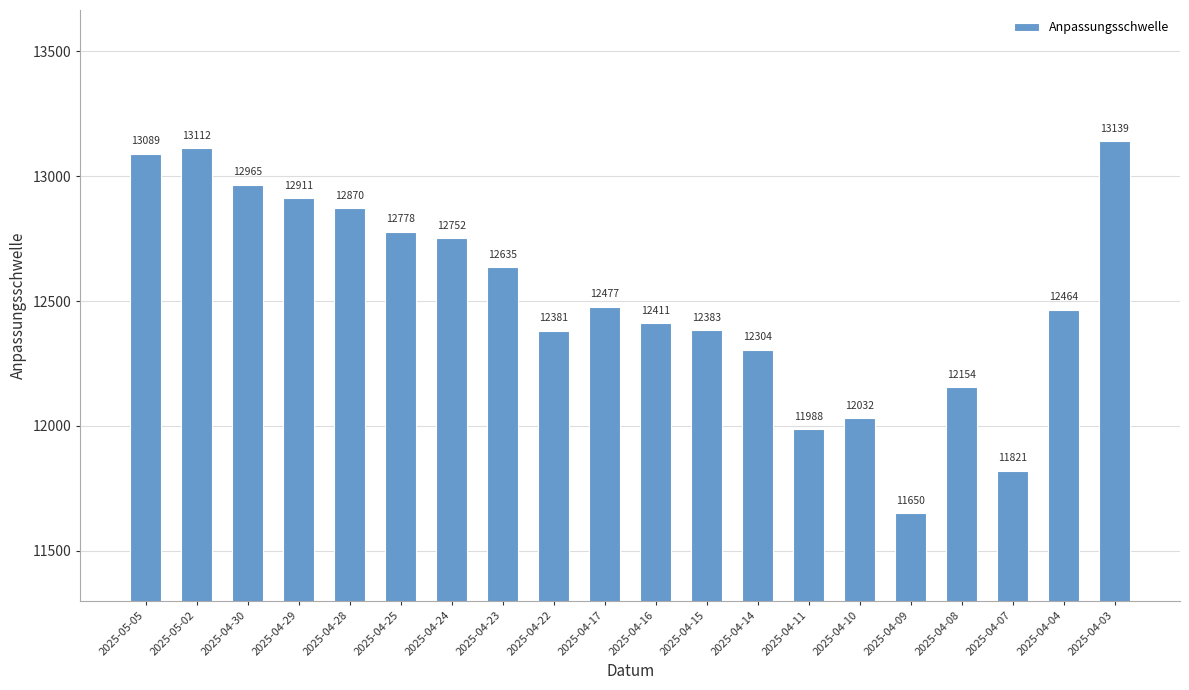

At which label is the value closest to 12394?

2025-04-15